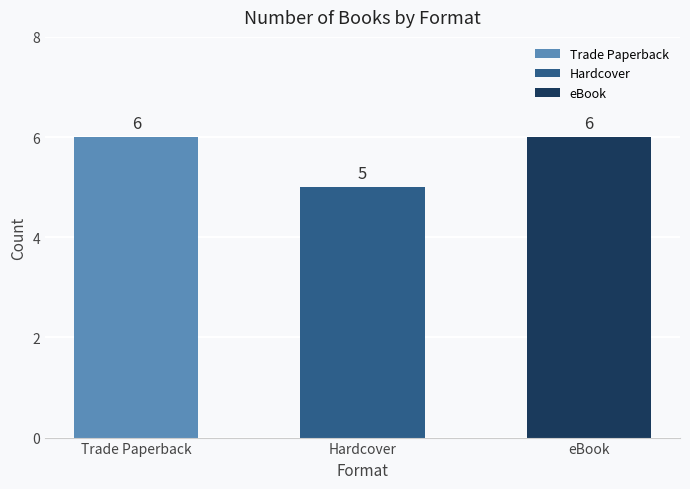

The chart shows a value of 1 at City of Orphans. True or false?

False